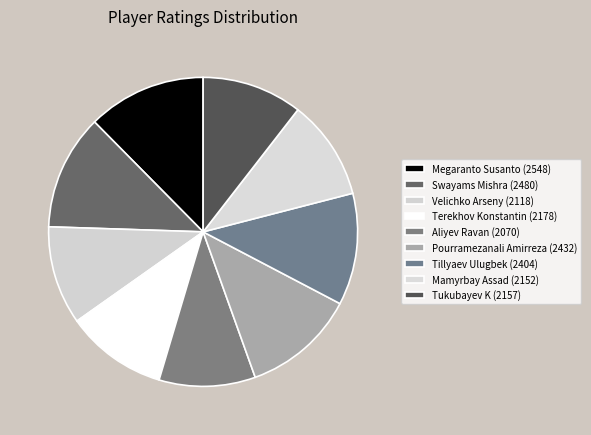

How many slices are in this pie chart?

9